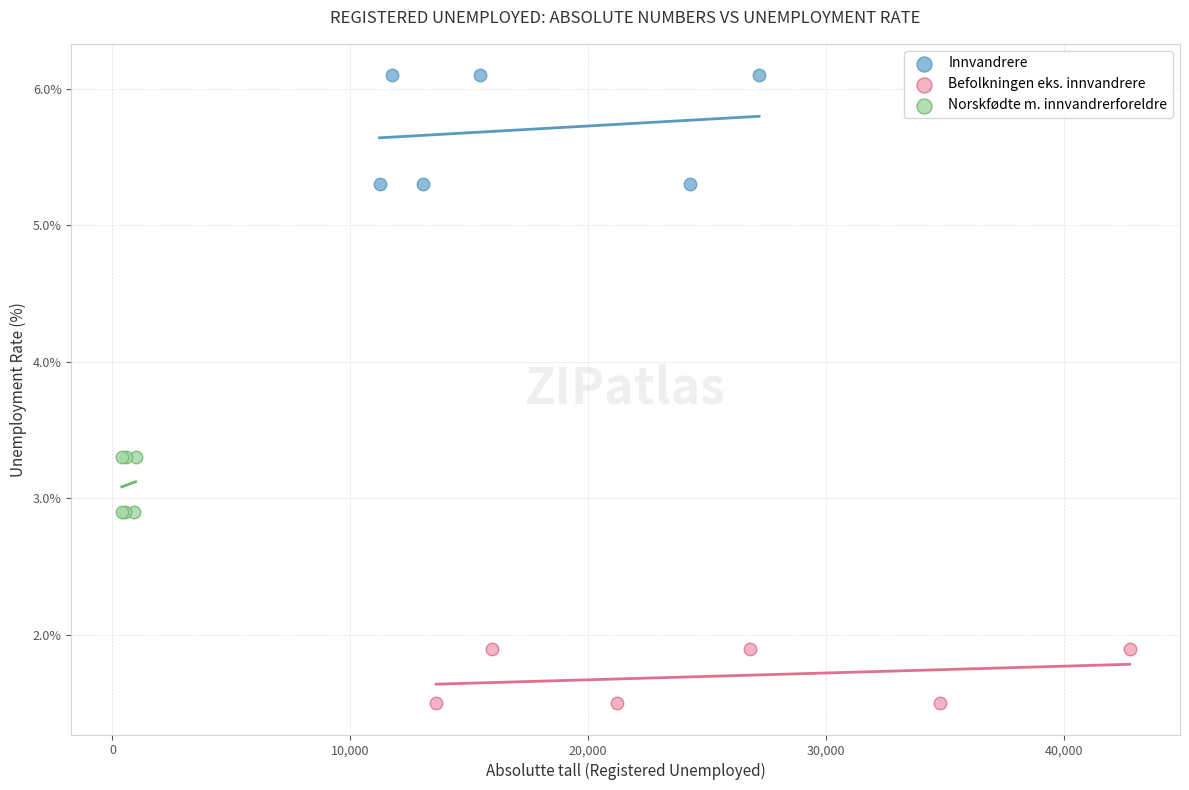

What are all the series names shown in the legend?

Innvandrere, Befolkningen eks. innvandrere, Norskfødte m. innvandrerforeldre